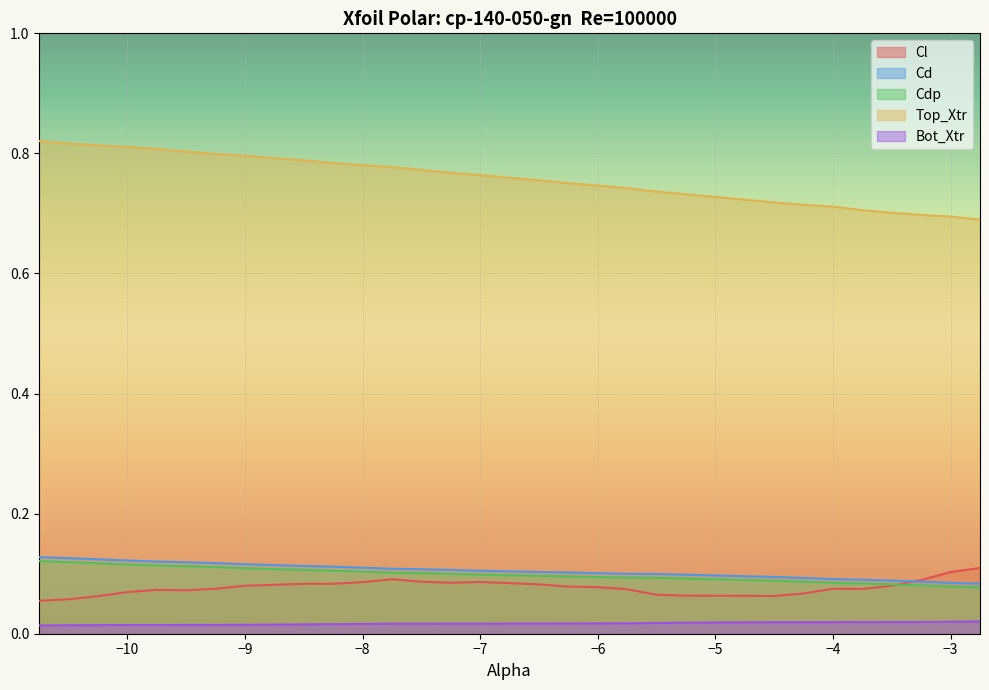

Count the Cdp values in the range 0 to 1.

30